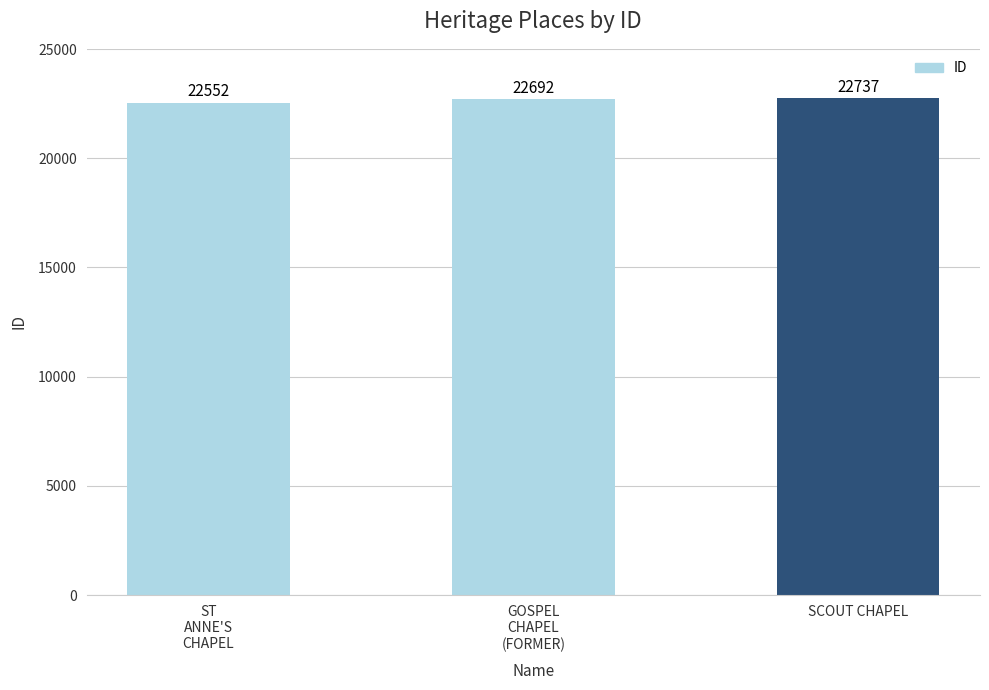

How many distinct data groups are displayed?

1